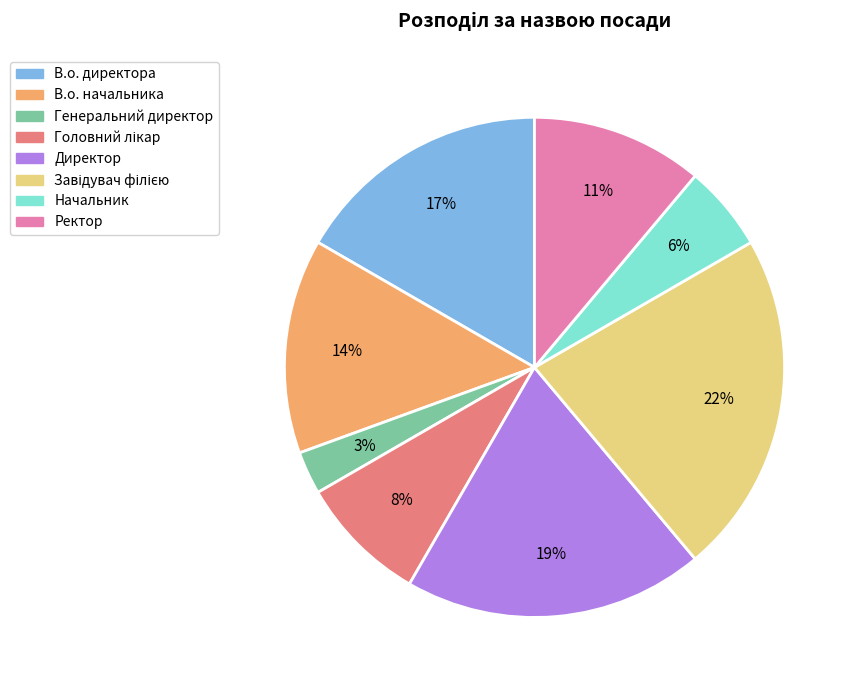

Approximately how many times larger is the value at В.о. директора compared to В.о. начальника?

1.2